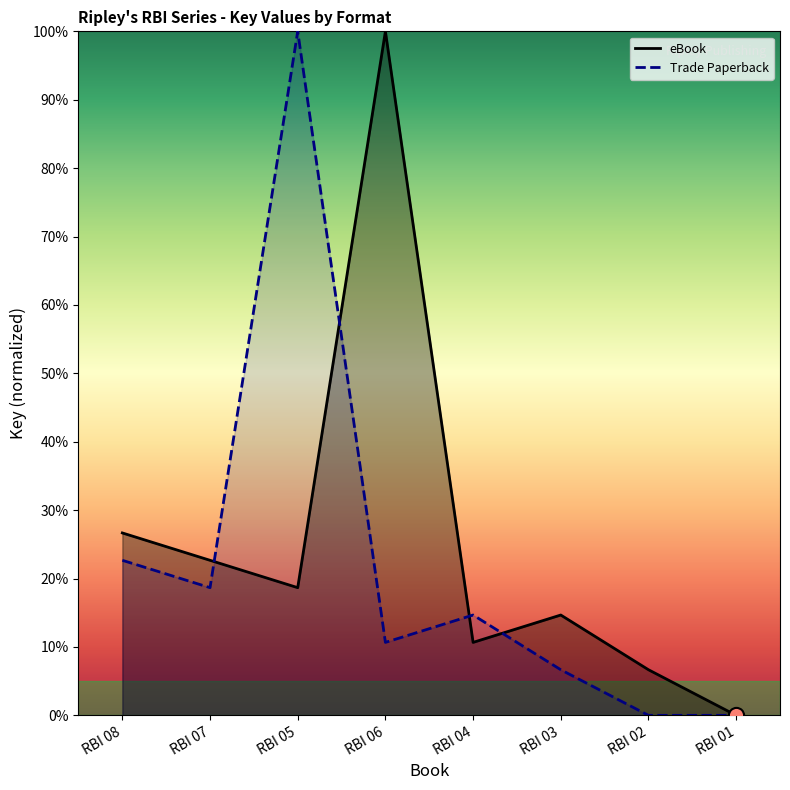

Which series has the widest spread of Y values?

eBook